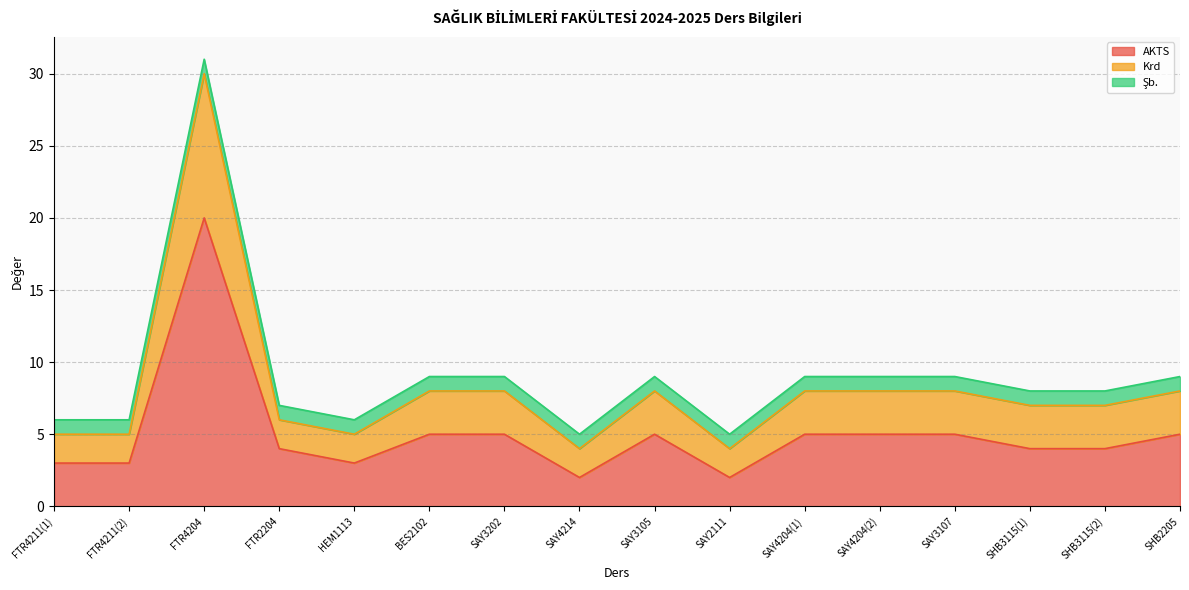

How many lines are shown in the chart?

3